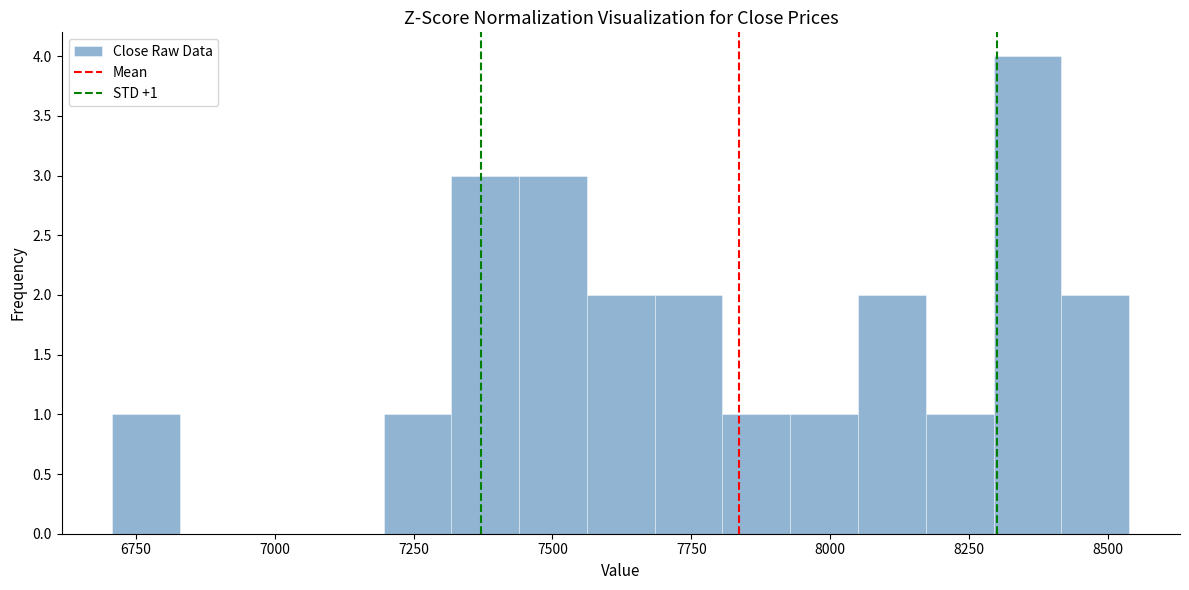

Around what value on the x-axis is the tallest bar? Give the approximate position of its centre, as read against the axis.

8350